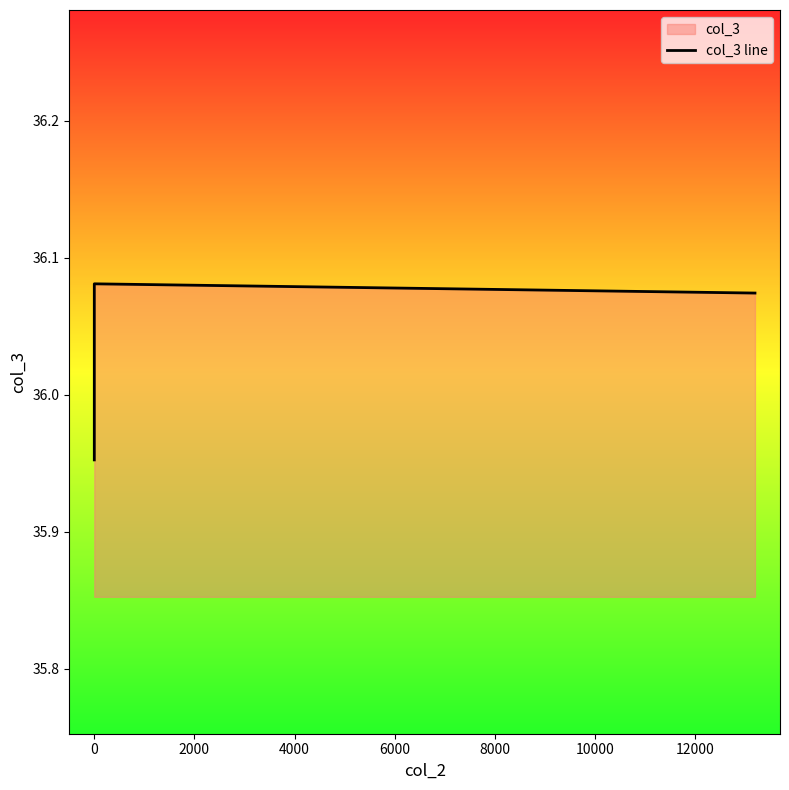

The chart shows a value of 48.7 at 0. True or false?

False